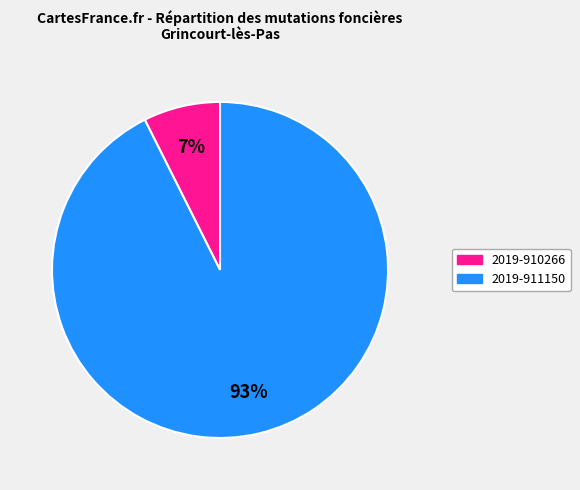

Does any single category account for the majority?

Yes